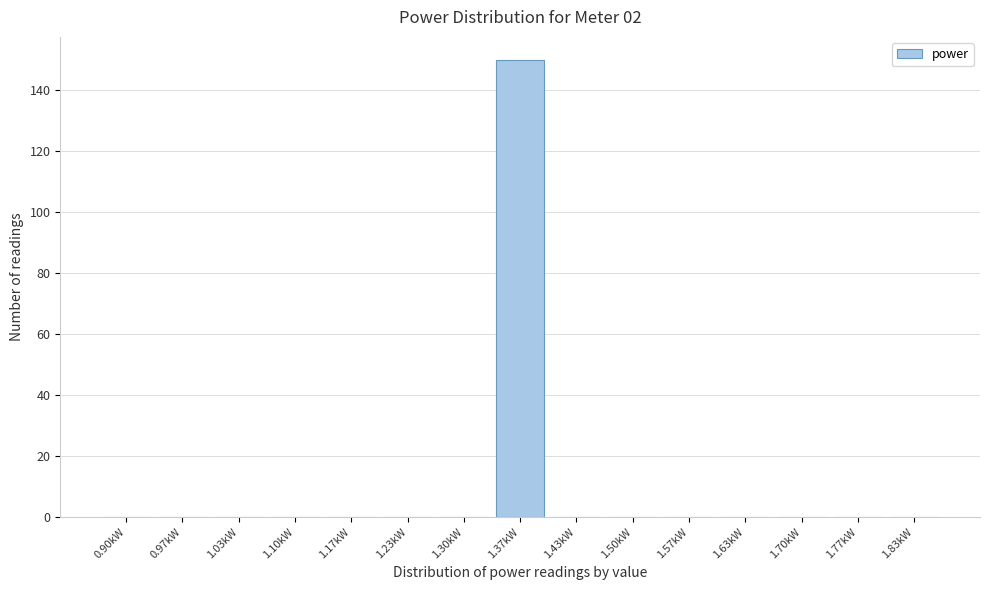

Reading right to left, transcribe all the data shown in this chart.

1.83kW=0	1.77kW=0	1.70kW=0	1.63kW=0	1.57kW=0	1.50kW=0	1.43kW=0	1.37kW=150	1.30kW=0	1.23kW=0	1.17kW=0	1.10kW=0	1.03kW=0	0.97kW=0	0.90kW=0